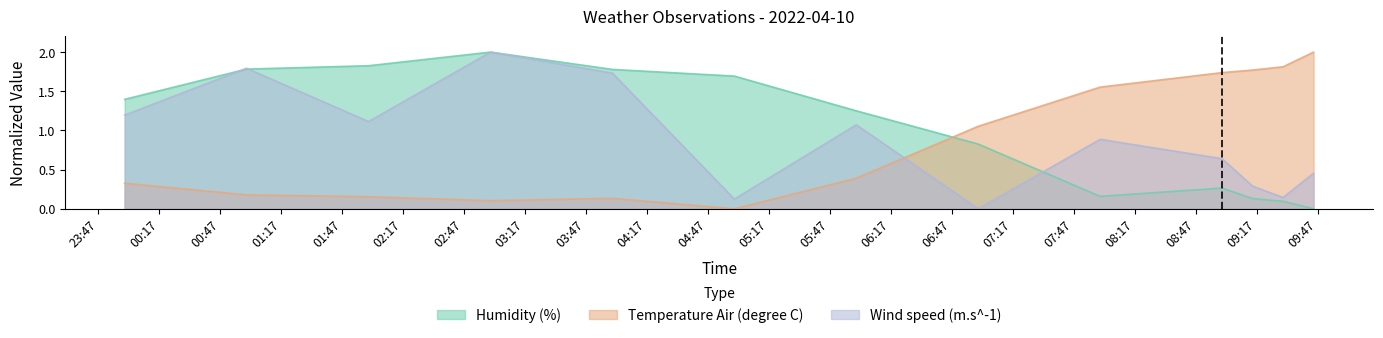

How many interior local peaks does the Wind speed (m.s^-1) series have?

4